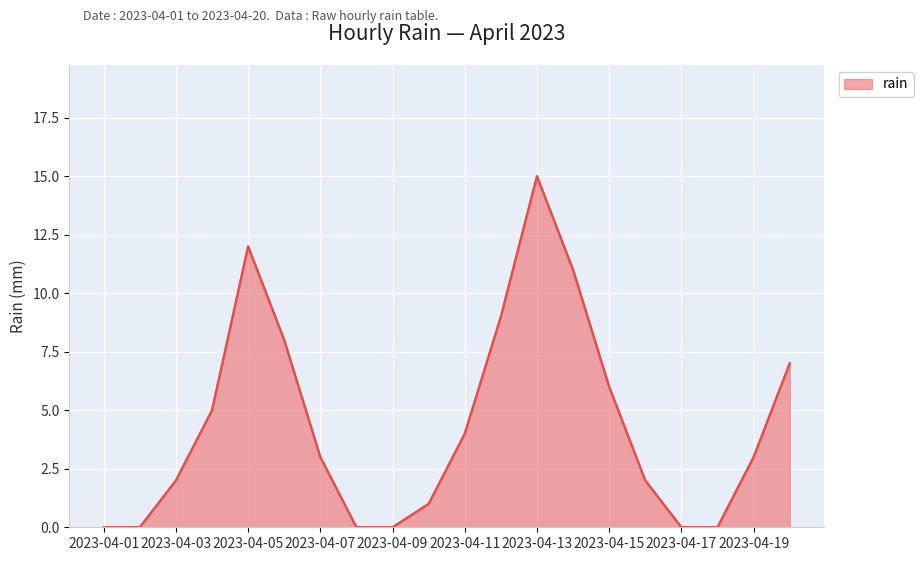

What is the maximum value shown in the chart?

15